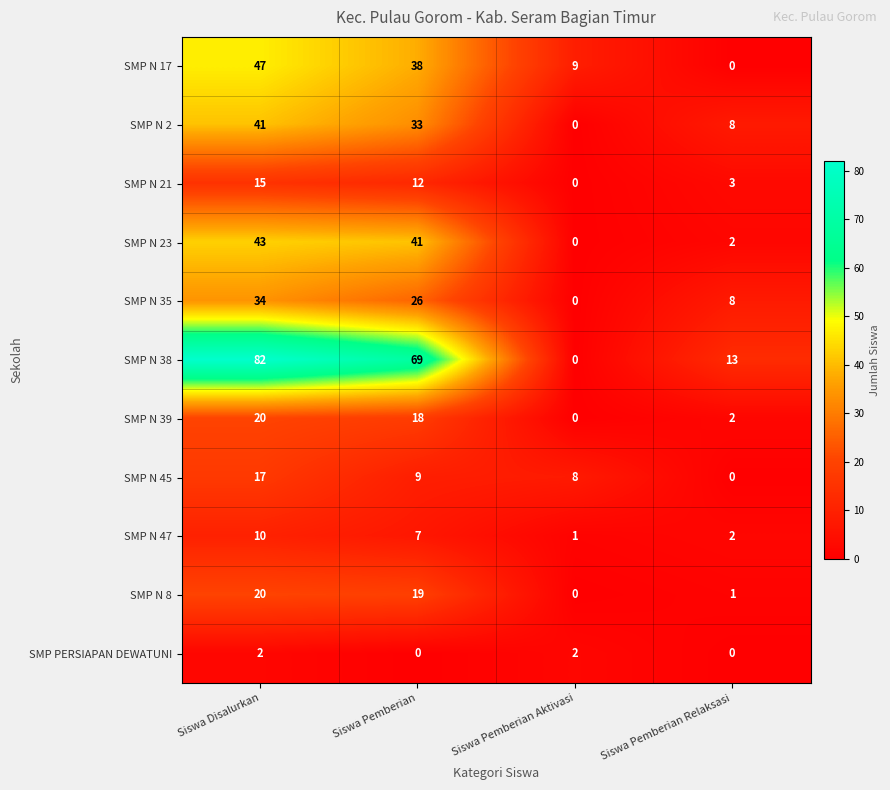

What is the maximum value shown in the chart?

82